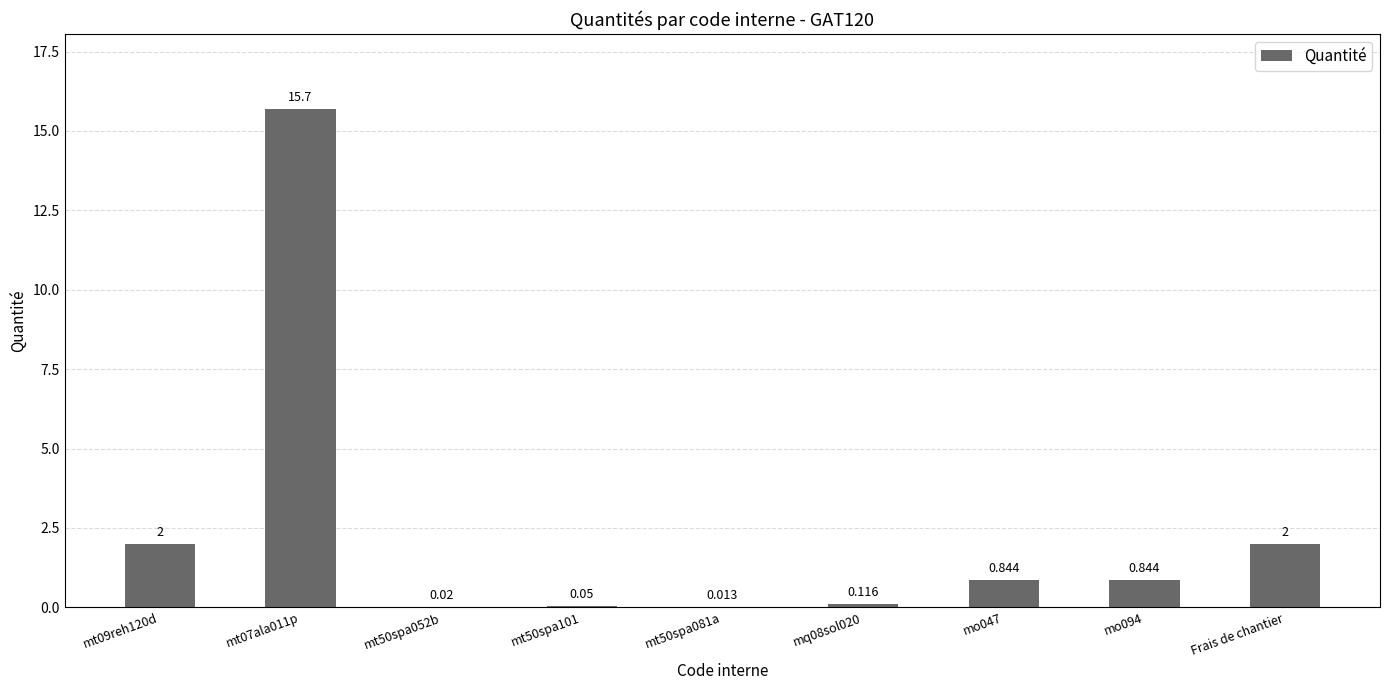

How many series are shown in this chart?

1